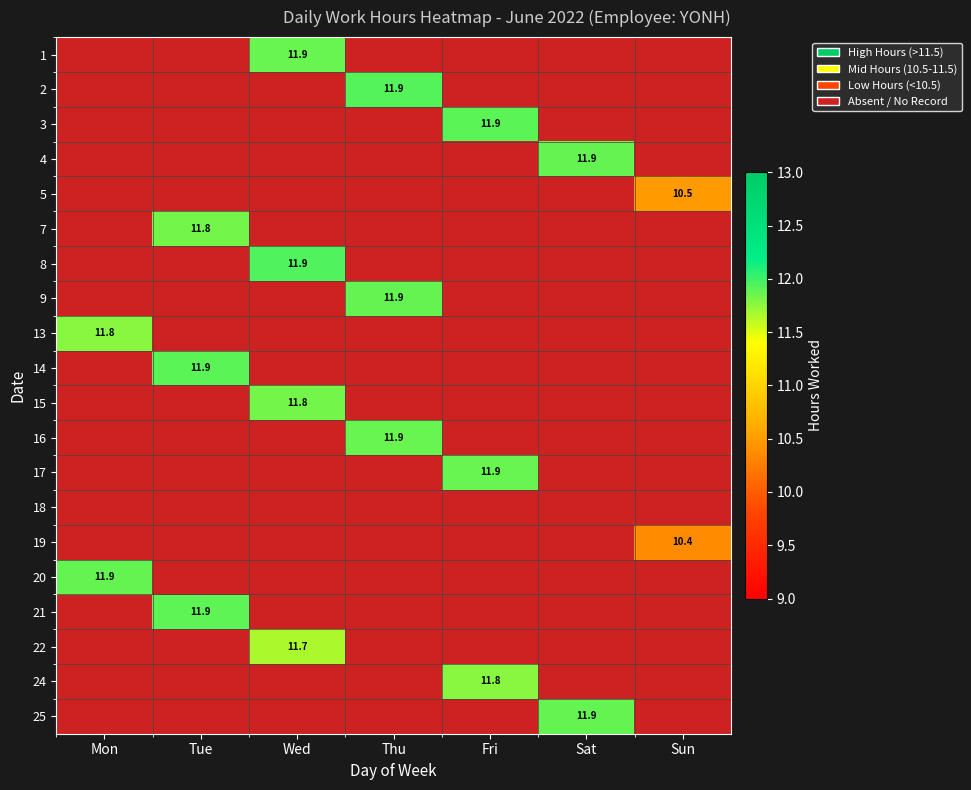

The value of 17 at Fri is 4.2. True or false?

False